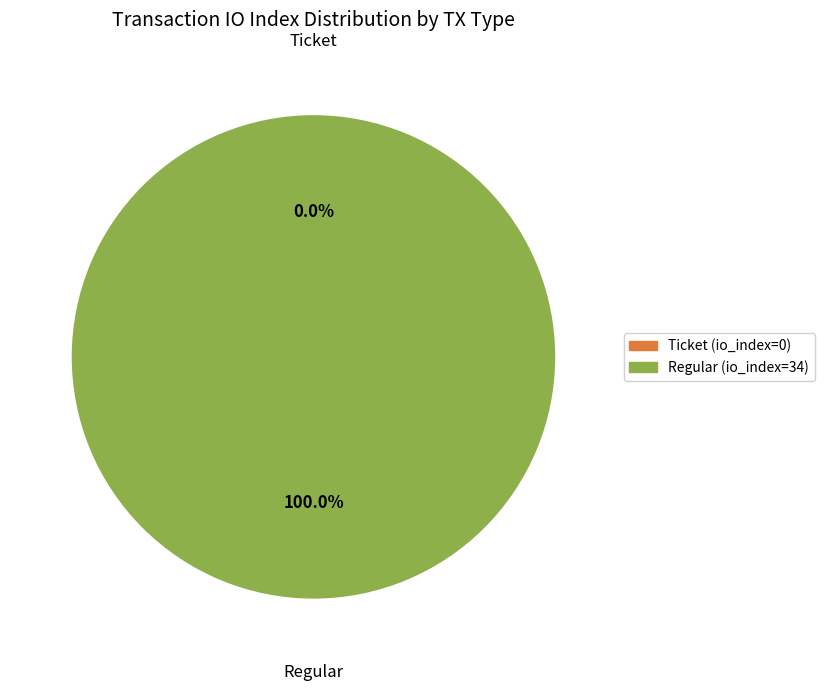

How many slices are in this pie chart?

2